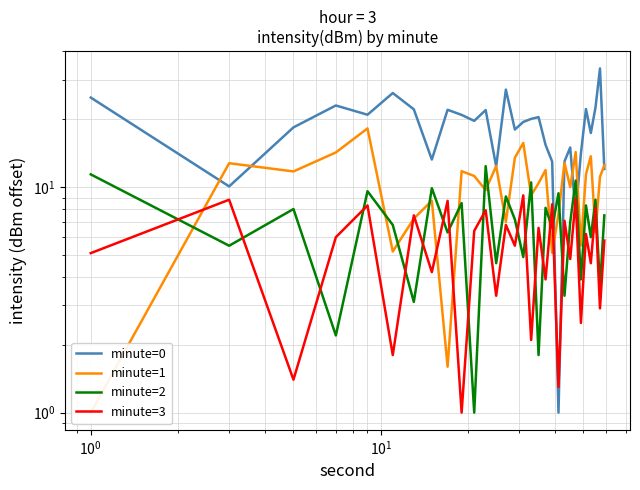

What are all the series names shown in the legend?

minute=0, minute=1, minute=2, minute=3